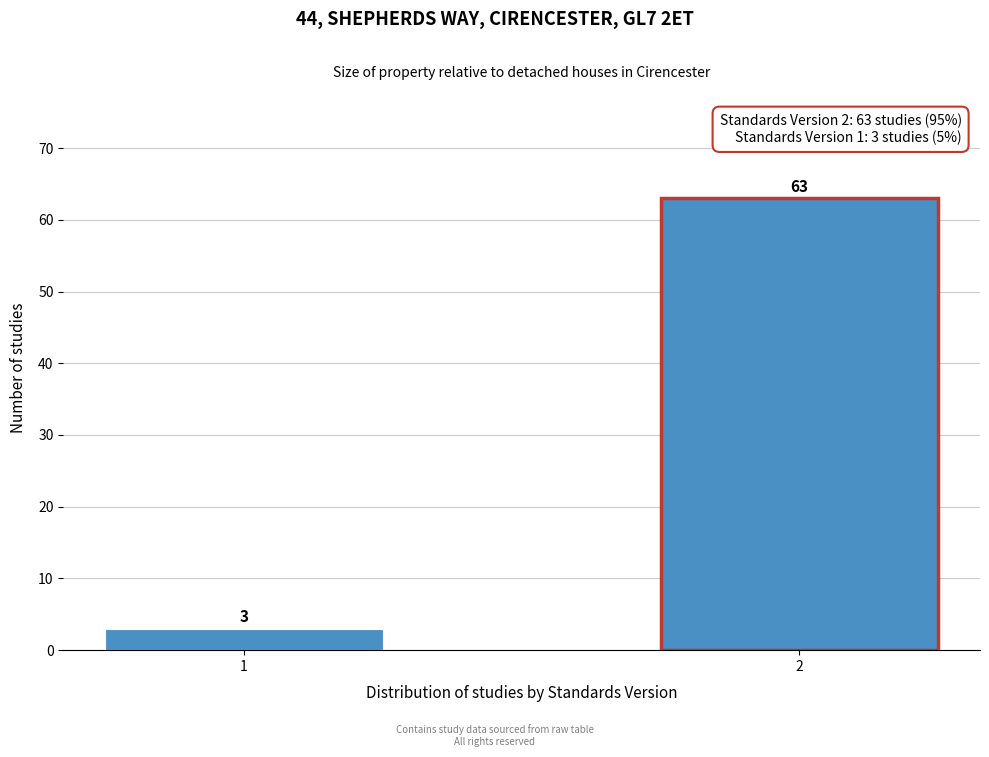

Reading left to right, what are all the values shown in this chart?

3	63